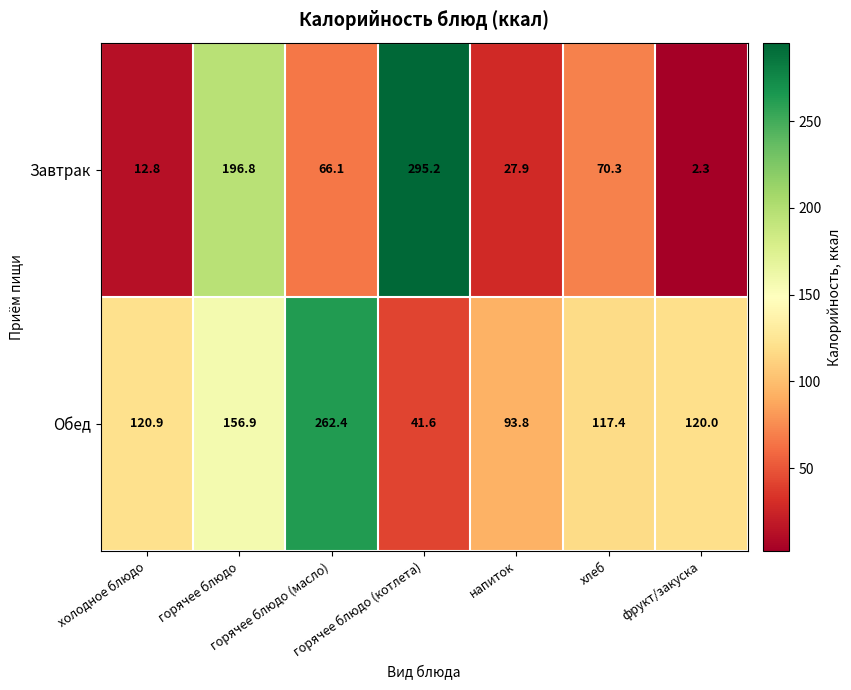

Which series has the largest total across all categories?

Обед